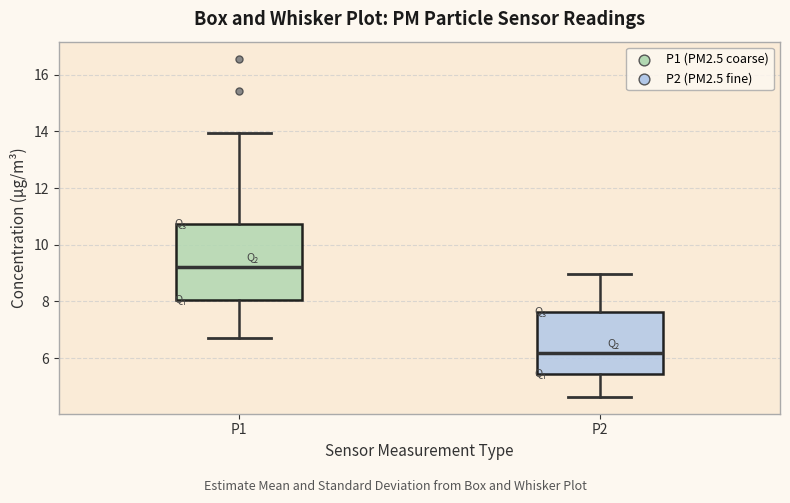

Reading left to right, read every box against the y-axis: the position of its median line, the range the box covers, and the ends of its whiskers. The values are not printed on the chart, so give them approximately, as read against the axis.

P1: median 9.2, box 8.0 to 10.8, whiskers 6.8 to 14.0
P2: median 6.2, box 5.4 to 7.6, whiskers 4.6 to 9.0